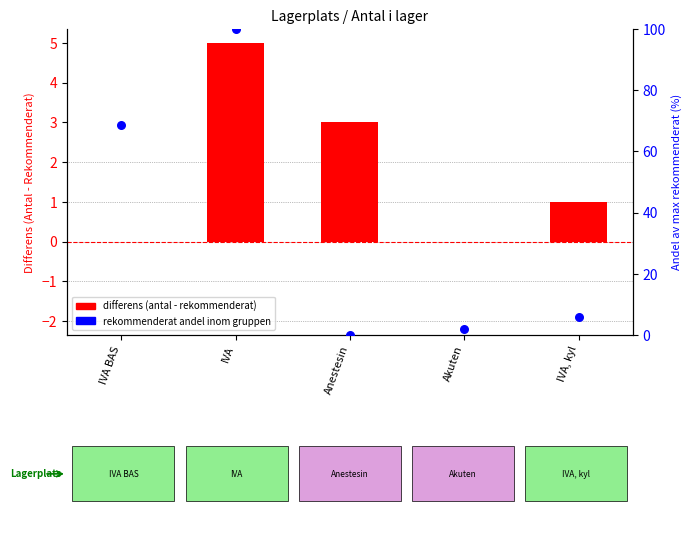

Which series reaches the minimum Y coordinate?

Antal - Rekommenderat (differens)